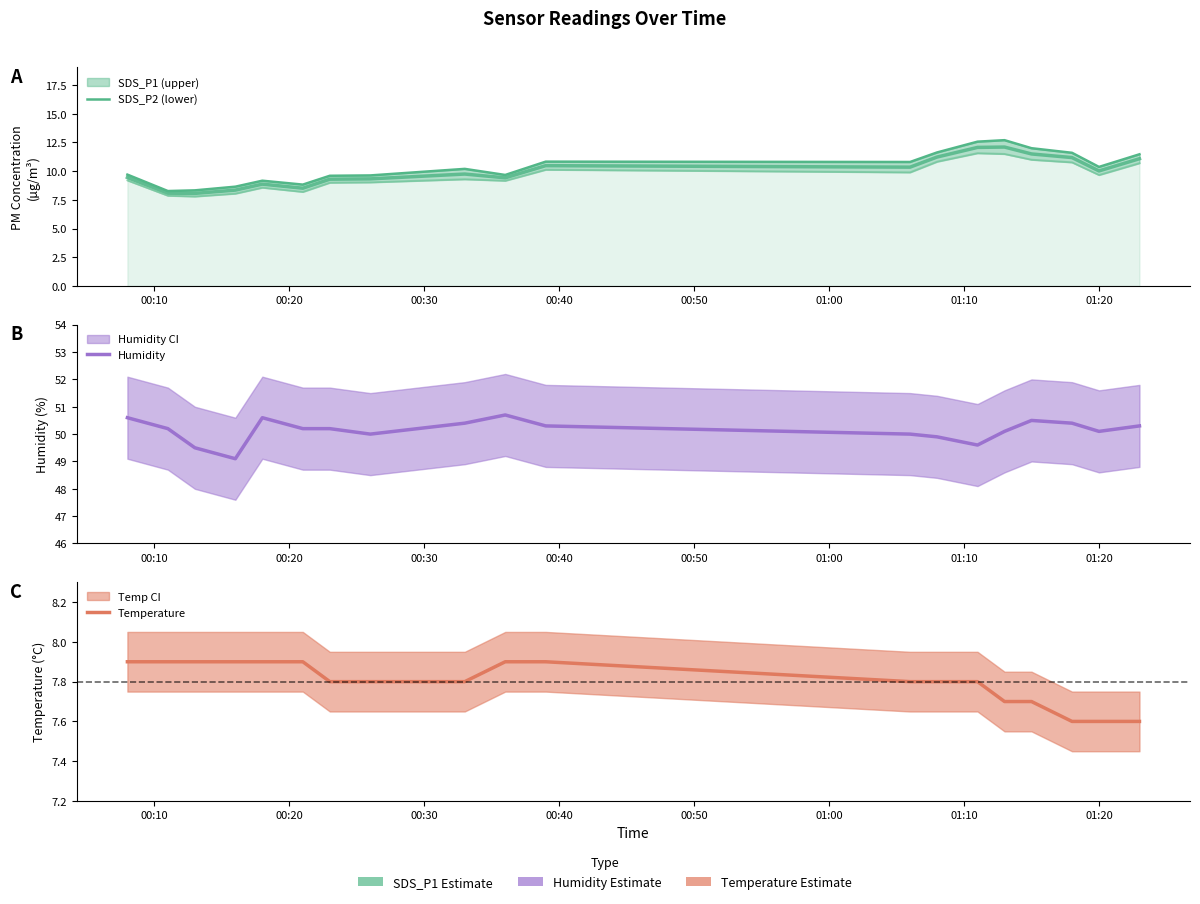

True or false: Humidity and Temperature cross at least once.

False